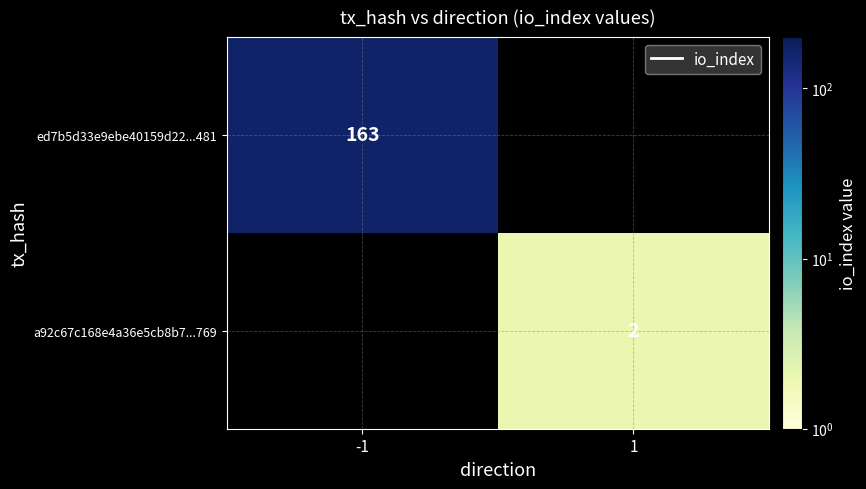

Is it true that ed7b5d33e9ebe40159d22...481 equals 262 at -1?

False